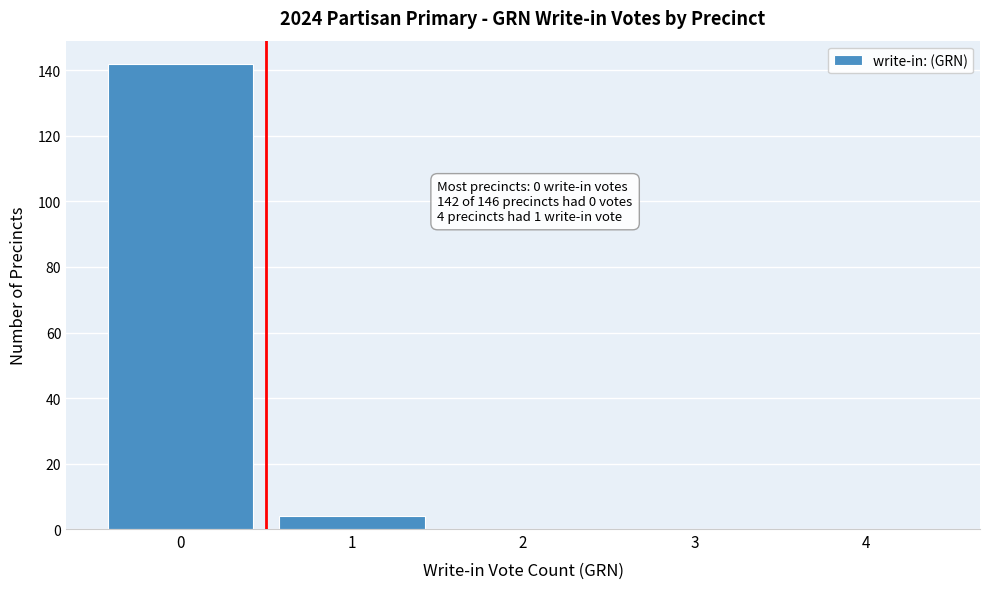

Reading left to right, extract all data points from this chart.

0=142	1=4	2=0	3=0	4=0